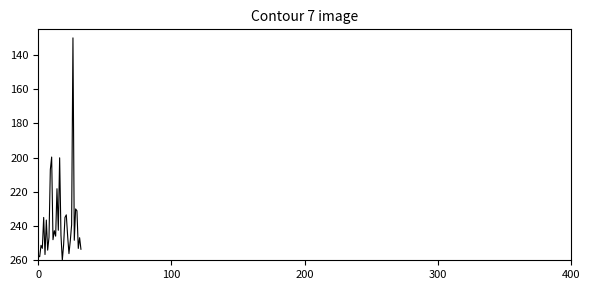

What is the maximum value shown in the chart?

260.0